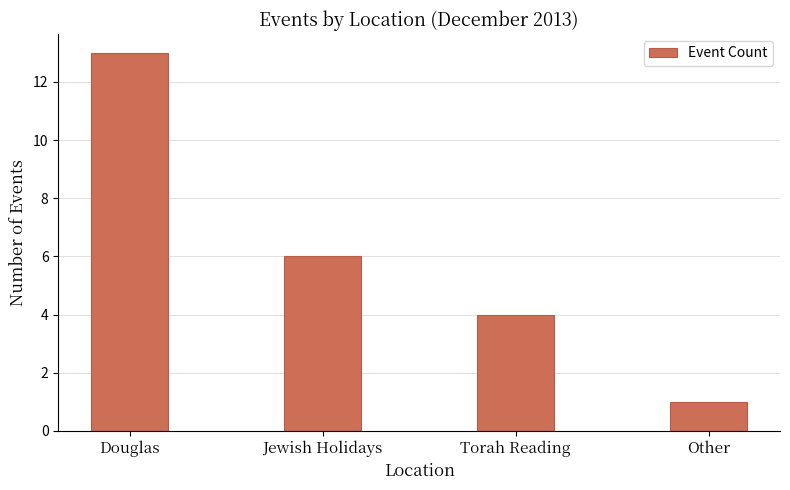

Where does the data first go above 6?

Douglas